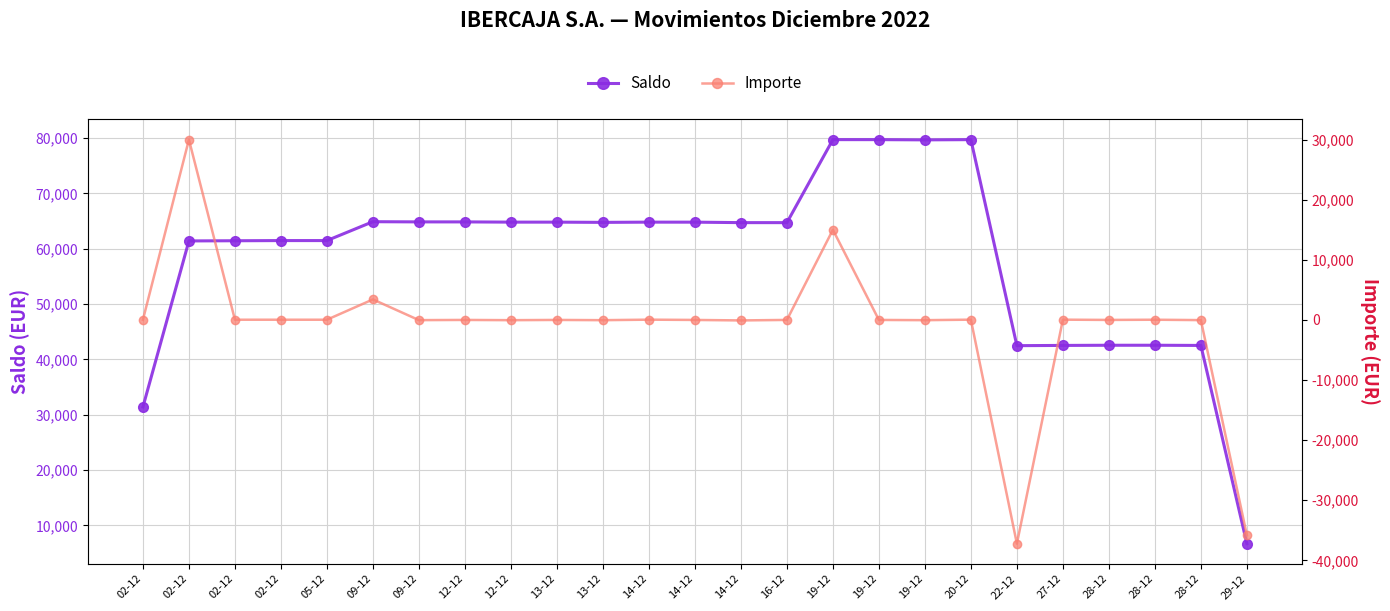

Reading left to right, extract all data points from this chart.

Saldo: 31409.0	61409.0	61441.0	61473.0	61473.0	64884.0	64849.9	64847.9	64805.9	64803.9	64761.9	64803.9	64799.9	64715.9	64715.9	79715.9	79713.9	79671.9	79713.9	42482.8	42524.8	42554.8	42556.8	42522.8	6698.7
Importe: 32.0	30000.0	32.0	32.0	32.0	3411.0	-34.1	-2.0	-42.0	-2.0	-42.0	42.0	-4.0	-84.0	0.0	15000.0	-2.0	-42.0	42.0	-37231.1	42.0	-2.0	32.0	-32.0	-35824.2